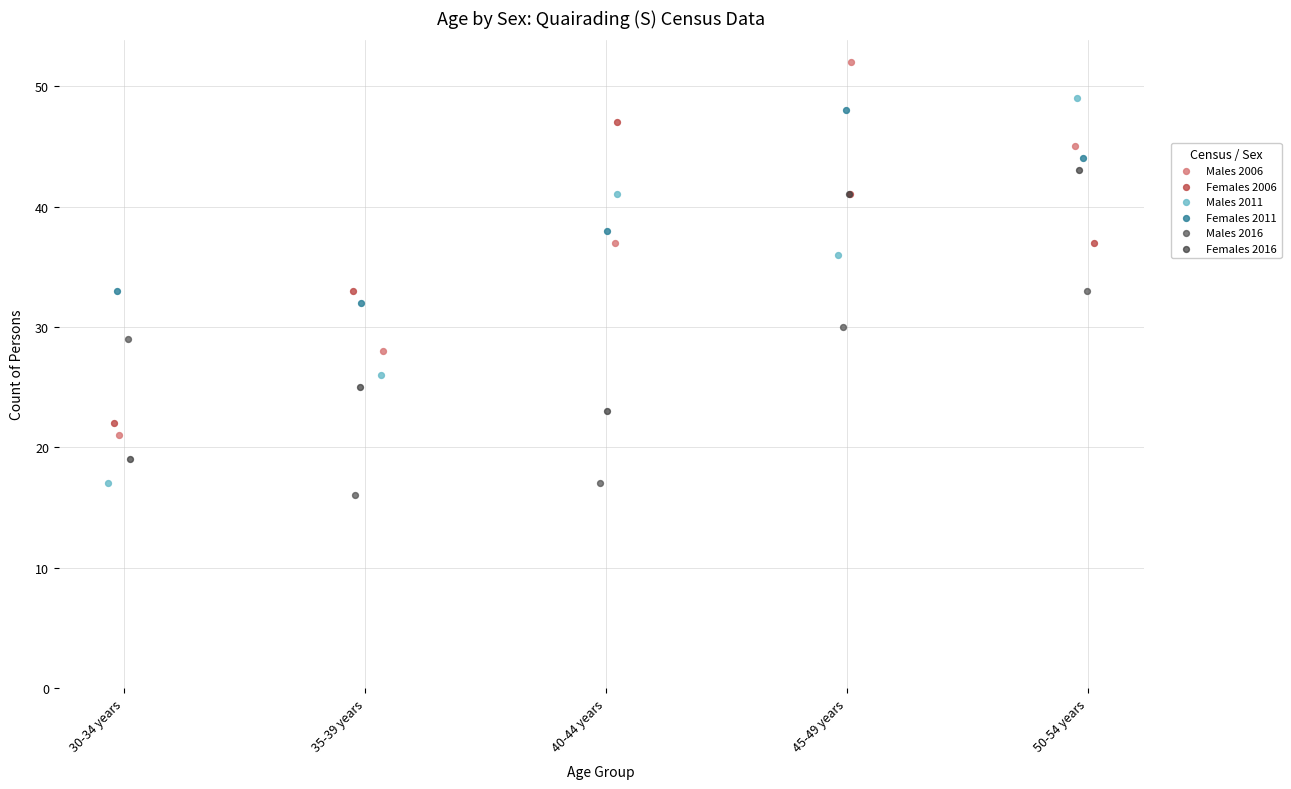

Which series reaches the maximum Y coordinate?

Males 2006